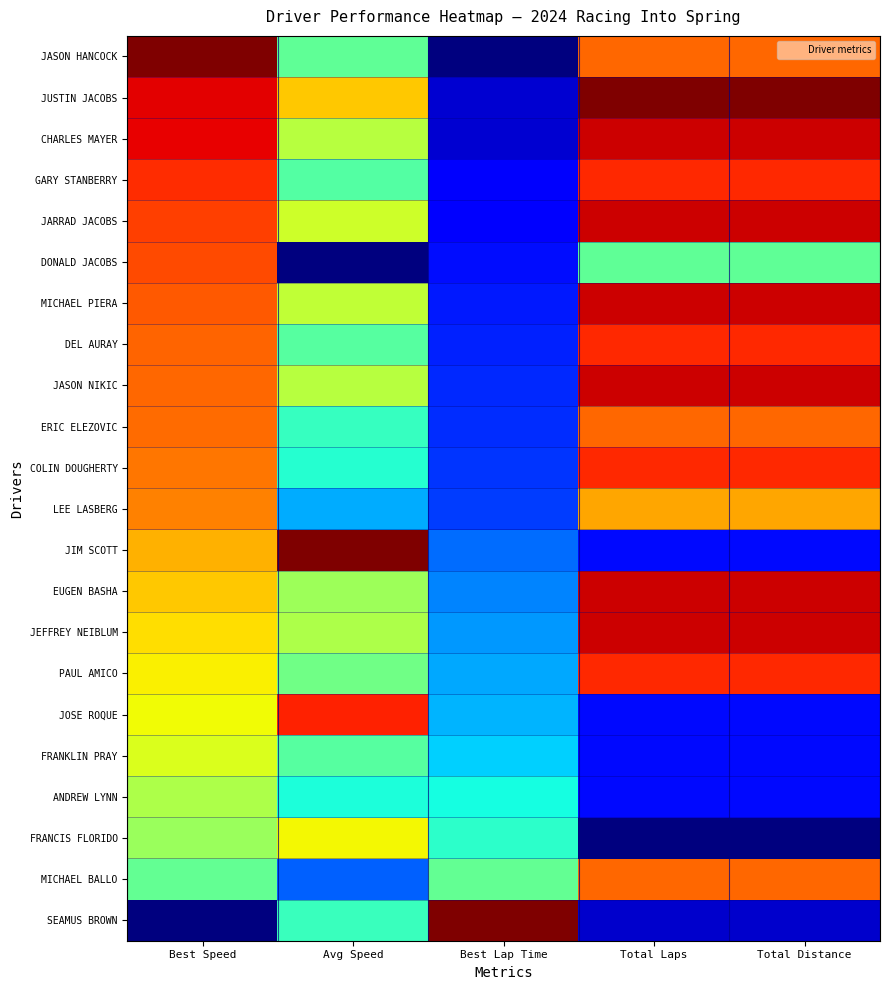

Reading left to right, list all the values displayed in this chart.

JASON HANCOCK: Best Speed=1.0	Avg Speed=0.5	Best Lap Time=0.0	Total Laps=0.8	Total Distance=0.8
JUSTIN JACOBS: Best Speed=0.9	Avg Speed=0.7	Best Lap Time=0.1	Total Laps=1.0	Total Distance=1.0
CHARLES MAYER: Best Speed=0.9	Avg Speed=0.6	Best Lap Time=0.1	Total Laps=0.9	Total Distance=0.9
GARY STANBERRY: Best Speed=0.9	Avg Speed=0.5	Best Lap Time=0.1	Total Laps=0.9	Total Distance=0.9
JARRAD JACOBS: Best Speed=0.8	Avg Speed=0.6	Best Lap Time=0.1	Total Laps=0.9	Total Distance=0.9
DONALD JACOBS: Best Speed=0.8	Avg Speed=0.0	Best Lap Time=0.1	Total Laps=0.5	Total Distance=0.5
MICHAEL PIERA: Best Speed=0.8	Avg Speed=0.6	Best Lap Time=0.2	Total Laps=0.9	Total Distance=0.9
DEL AURAY: Best Speed=0.8	Avg Speed=0.5	Best Lap Time=0.2	Total Laps=0.9	Total Distance=0.9
JASON NIKIC: Best Speed=0.8	Avg Speed=0.6	Best Lap Time=0.2	Total Laps=0.9	Total Distance=0.9
ERIC ELEZOVIC: Best Speed=0.8	Avg Speed=0.4	Best Lap Time=0.2	Total Laps=0.8	Total Distance=0.8
COLIN DOUGHERTY: Best Speed=0.8	Avg Speed=0.4	Best Lap Time=0.2	Total Laps=0.9	Total Distance=0.9
LEE LASBERG: Best Speed=0.8	Avg Speed=0.3	Best Lap Time=0.2	Total Laps=0.7	Total Distance=0.7
JIM SCOTT: Best Speed=0.7	Avg Speed=1.0	Best Lap Time=0.2	Total Laps=0.1	Total Distance=0.1
EUGEN BASHA: Best Speed=0.7	Avg Speed=0.5	Best Lap Time=0.3	Total Laps=0.9	Total Distance=0.9
JEFFREY NEIBLUM: Best Speed=0.7	Avg Speed=0.6	Best Lap Time=0.3	Total Laps=0.9	Total Distance=0.9
PAUL AMICO: Best Speed=0.7	Avg Speed=0.5	Best Lap Time=0.3	Total Laps=0.9	Total Distance=0.9
JOSE ROQUE: Best Speed=0.6	Avg Speed=0.9	Best Lap Time=0.3	Total Laps=0.1	Total Distance=0.1
FRANKLIN PRAY: Best Speed=0.6	Avg Speed=0.5	Best Lap Time=0.3	Total Laps=0.1	Total Distance=0.1
ANDREW LYNN: Best Speed=0.6	Avg Speed=0.4	Best Lap Time=0.4	Total Laps=0.1	Total Distance=0.1
FRANCIS FLORIDO: Best Speed=0.5	Avg Speed=0.6	Best Lap Time=0.4	Total Laps=0.0	Total Distance=0.0
MICHAEL BALLO: Best Speed=0.5	Avg Speed=0.2	Best Lap Time=0.5	Total Laps=0.8	Total Distance=0.8
SEAMUS BROWN: Best Speed=0.0	Avg Speed=0.4	Best Lap Time=1.0	Total Laps=0.1	Total Distance=0.1